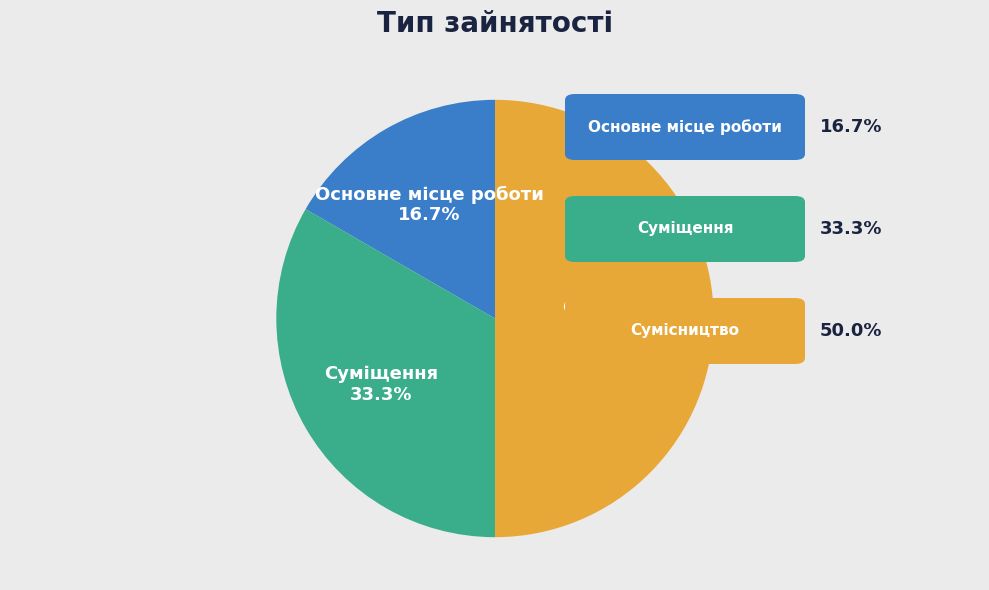

To the nearest percent, what is the difference between the largest and smallest slice percentages?

33%